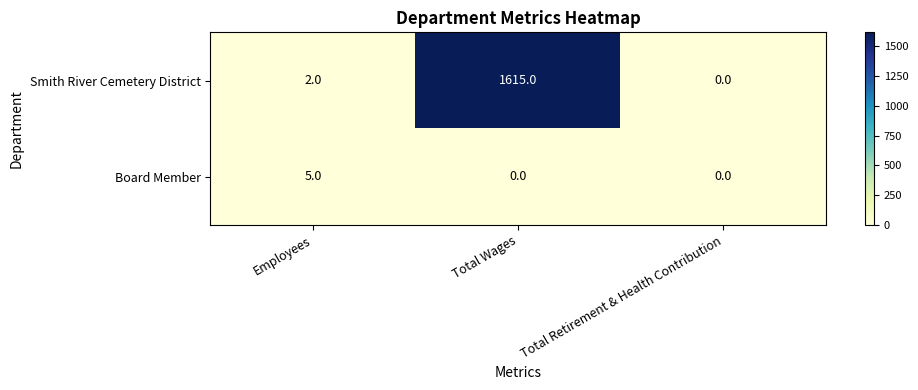

Reading left to right, list all the values displayed in this chart.

Smith River Cemetery District: Employees=2	Total Wages=1615	Total Retirement & Health Contribution=0
Board Member: Employees=5	Total Wages=0	Total Retirement & Health Contribution=0